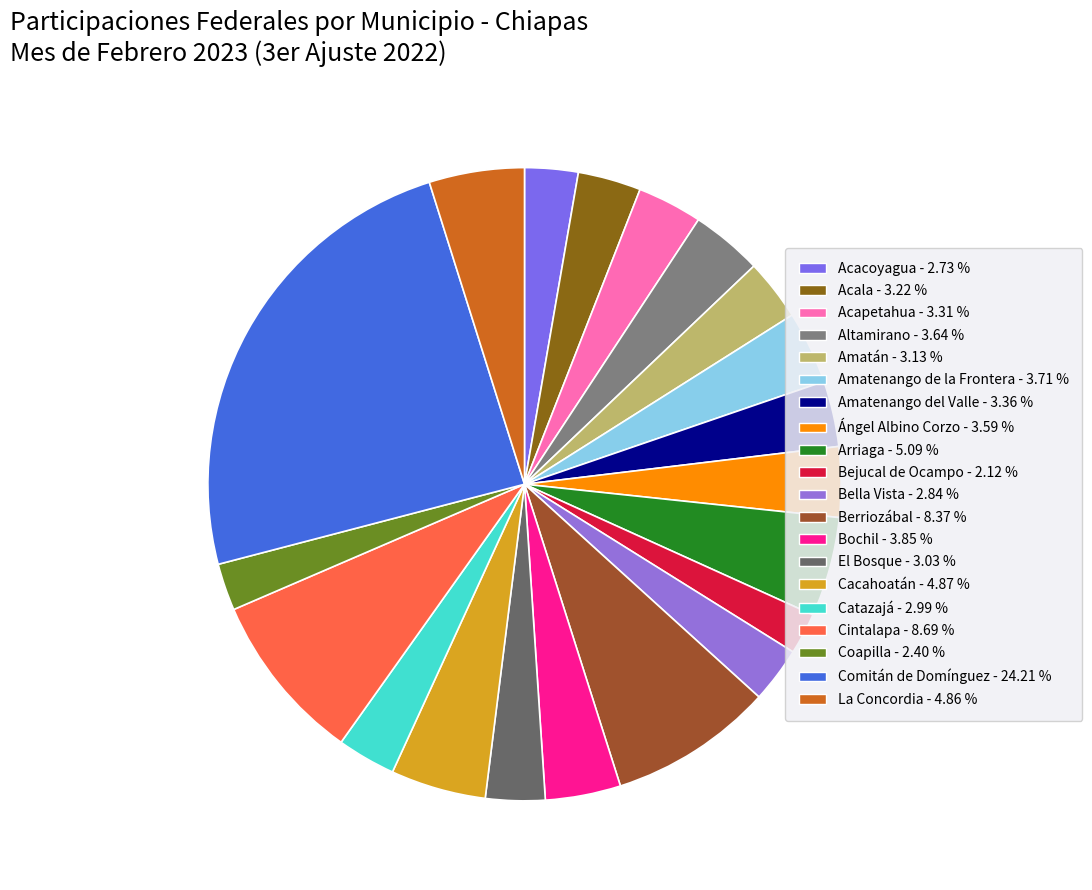

Is Altamirano the majority of the pie?

No